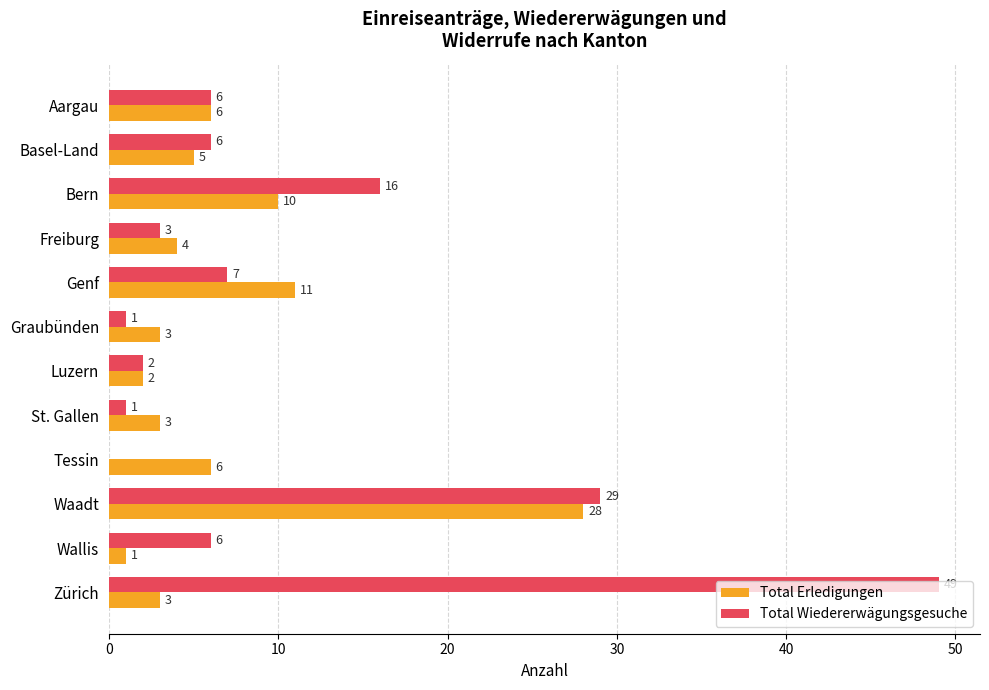

Is the value of Total Wiedererwägungsgesuche at Graubünden greater than the value of Total Erledigungen at Freiburg?

No